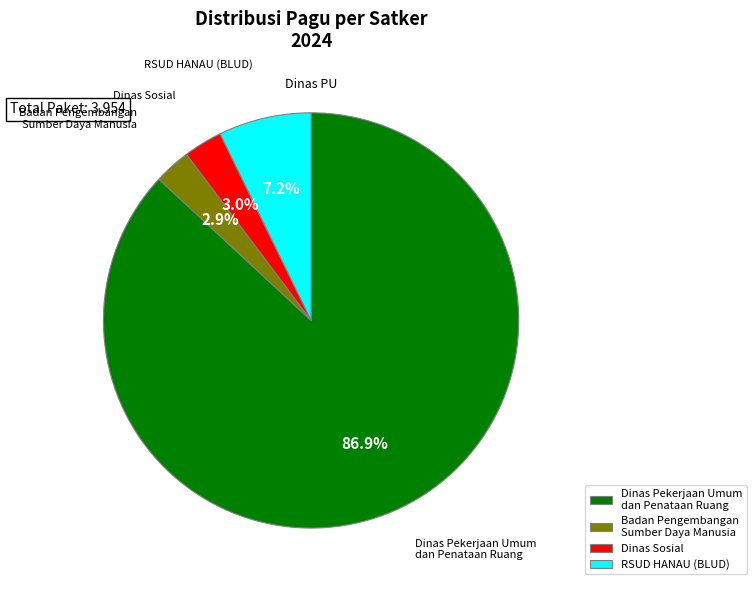

Which slice is the largest?

Dinas Pekerjaan Umum dan Penataan Ruang